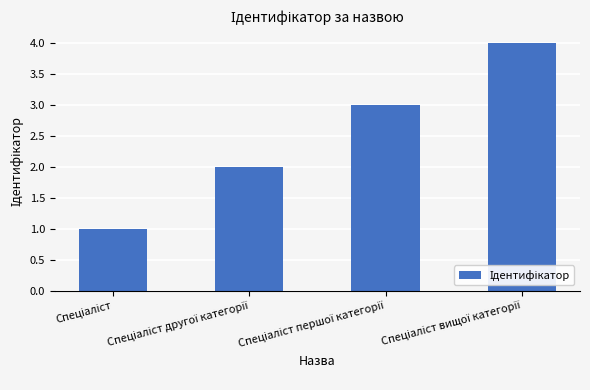

What is the difference between the maximum and minimum values?

3